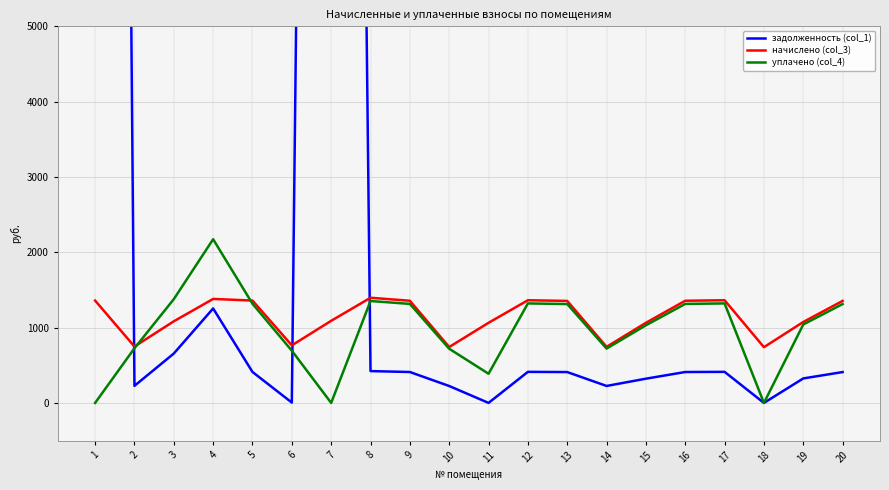

What value does the задолженность (col_1) series have at 10?

224.4